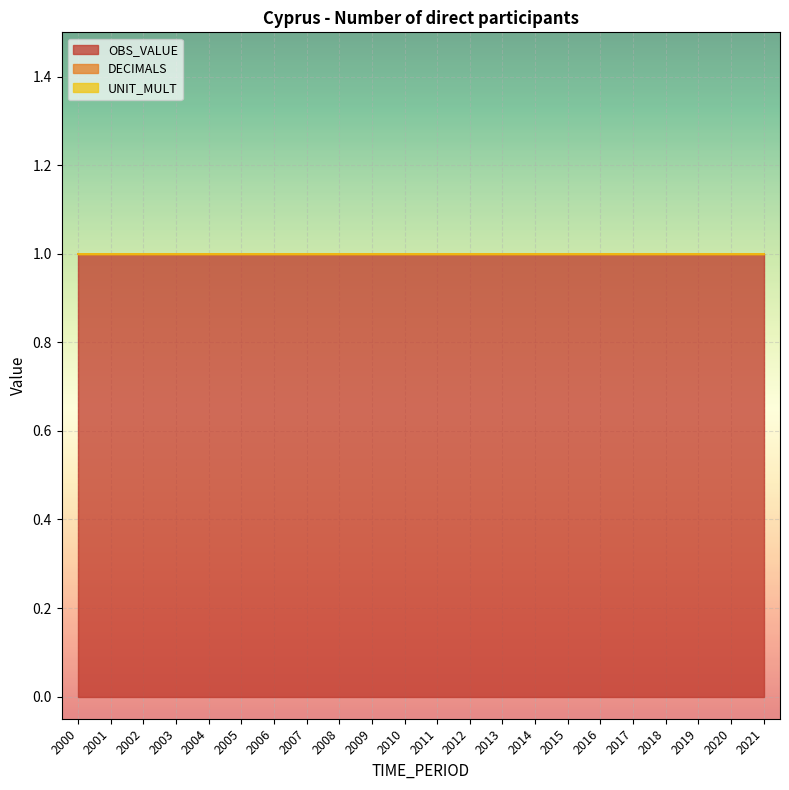

What is the value of the OBS_VALUE point at the 2nd from the left?

1